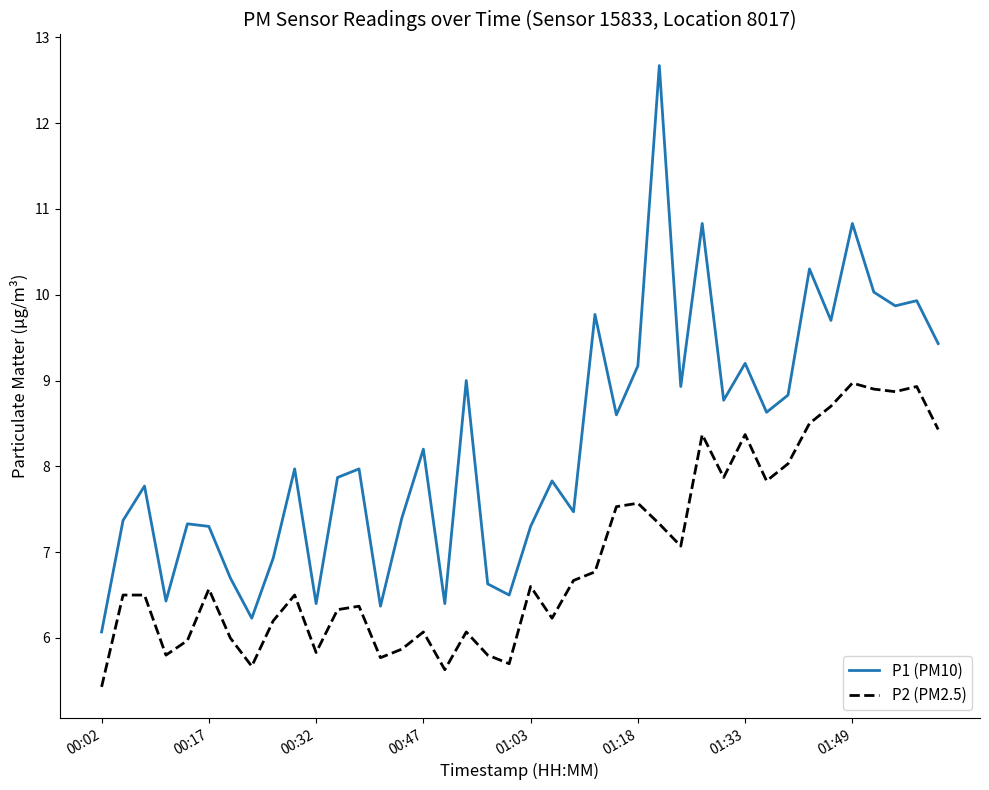

What is the smallest value displayed?

5.4